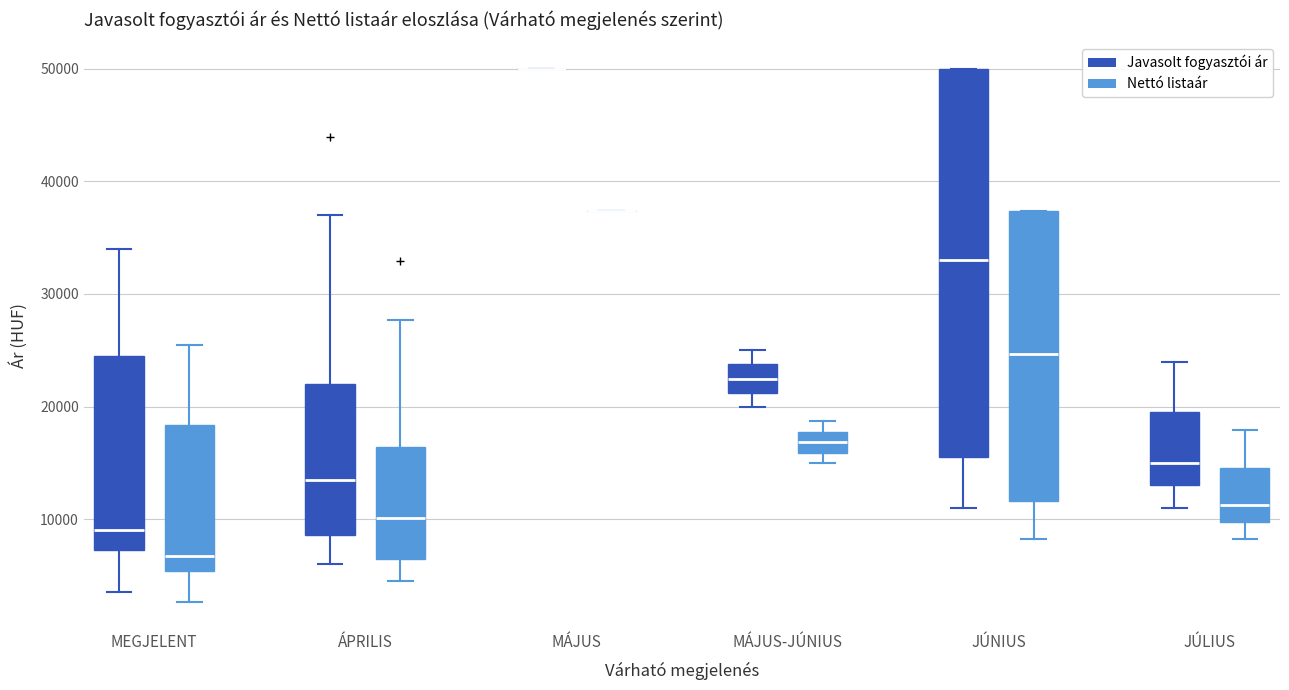

Reading left to right, read every box against the y-axis: the position of its median line, the range the box covers, and the ends of its whiskers. The values are not printed on the chart, so give them approximately, as read against the axis.

MEGJELENT (Javasolt fogyasztói ár): median 9000, box 7000 to 24000, whiskers 3000 to 34000
MEGJELENT (Nettó listaár): median 7000, box 5000 to 18000, whiskers 3000 to 25000
ÁPRILIS (Javasolt fogyasztói ár): median 13000, box 9000 to 22000, whiskers 6000 to 37000
ÁPRILIS (Nettó listaár): median 10000, box 6000 to 16000, whiskers 4000 to 28000
MÁJUS (Javasolt fogyasztói ár): box collapsed to a line at 50000, whiskers 50000 to 50000
MÁJUS (Nettó listaár): box collapsed to a line at 37000, whiskers 37000 to 37000
MÁJUS-JÚNIUS (Javasolt fogyasztói ár): median 22000, box 21000 to 24000, whiskers 20000 to 25000
MÁJUS-JÚNIUS (Nettó listaár): median 17000, box 16000 to 18000, whiskers 15000 to 19000
JÚNIUS (Javasolt fogyasztói ár): median 33000, box 15000 to 50000, whiskers 11000 to 50000
JÚNIUS (Nettó listaár): median 25000, box 12000 to 37000, whiskers 8000 to 37000
JÚLIUS (Javasolt fogyasztói ár): median 15000, box 13000 to 19000, whiskers 11000 to 24000
JÚLIUS (Nettó listaár): median 11000, box 10000 to 15000, whiskers 8000 to 18000